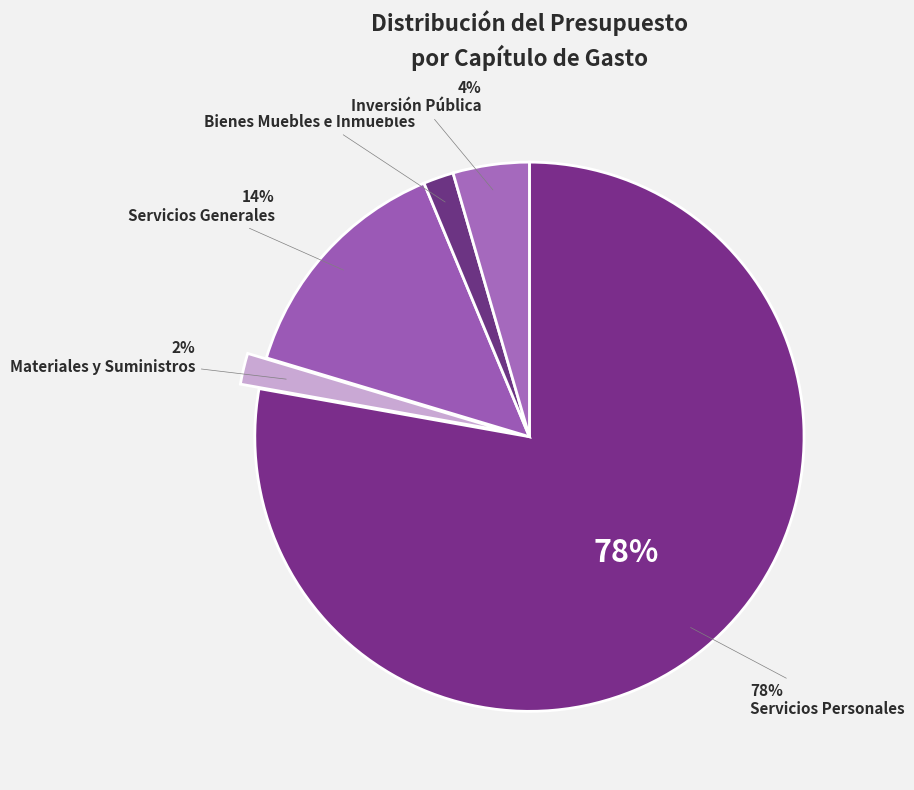

To the nearest percent, what portion does Servicios Generales represent?

14%